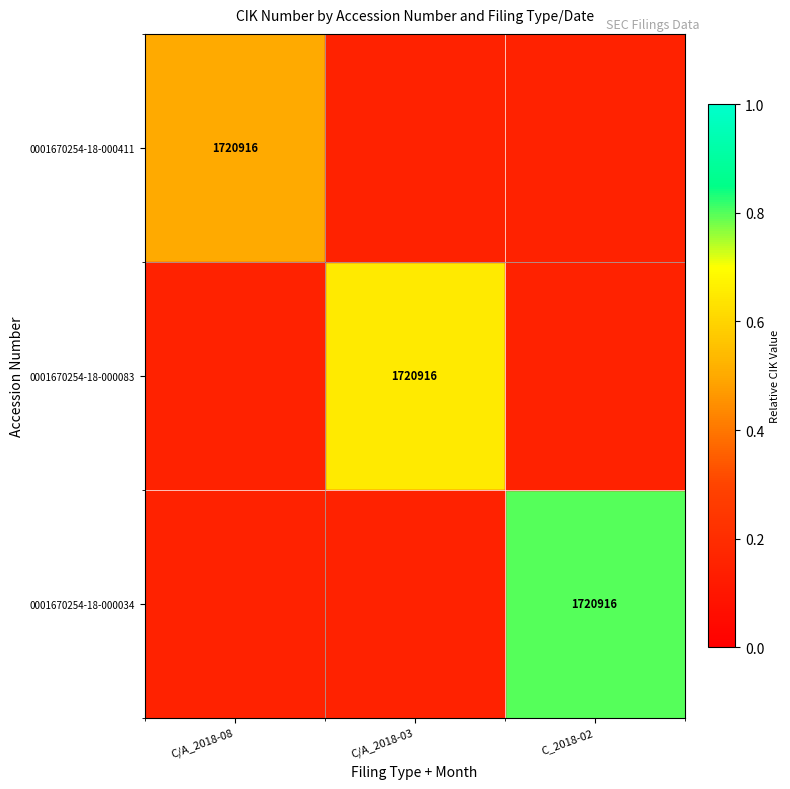

True or false: 0001670254-18-000083 has a value of 2663107.2 at C/A_2018-03.

False